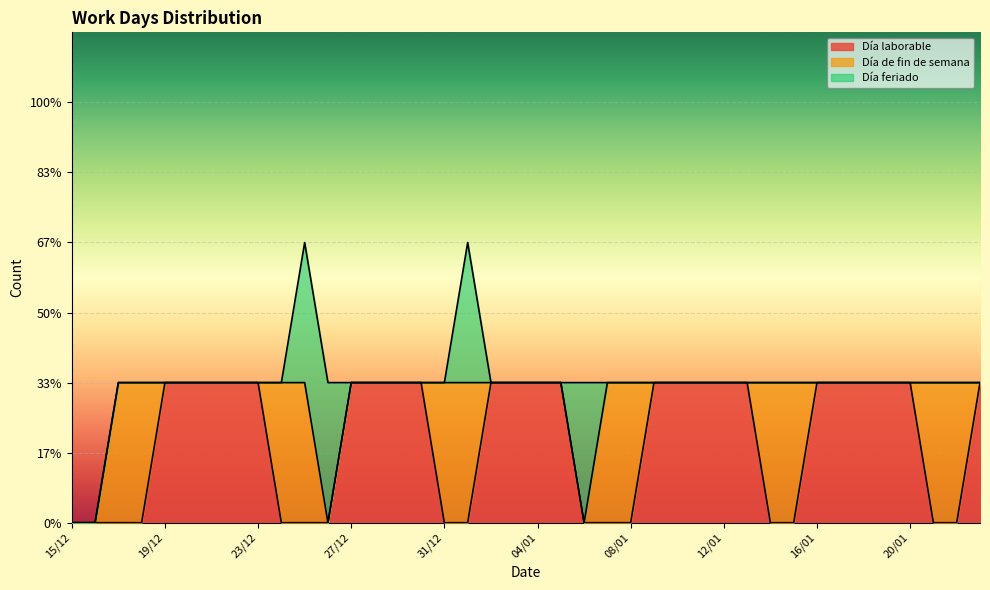

What is the spread (max minus min) of values at 31/12?

1